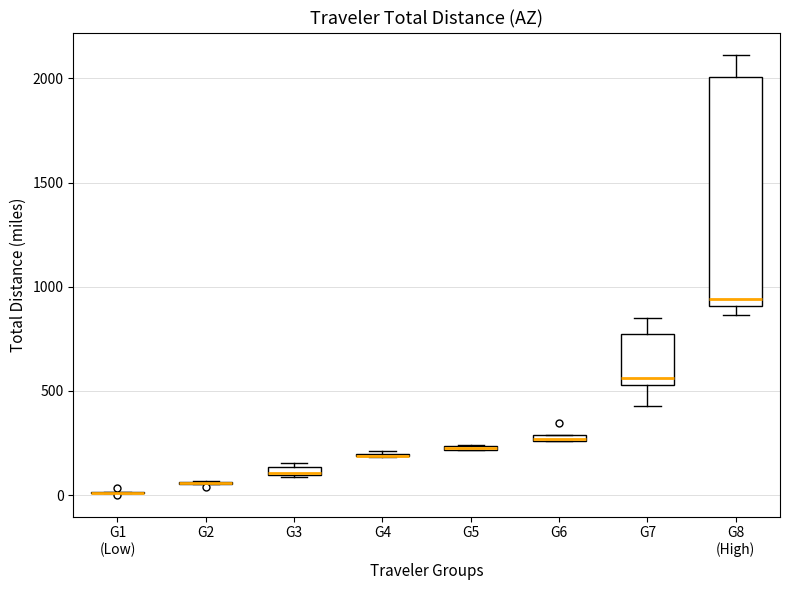

Which box is the tallest, from its lower edge to its upper edge?

G8 (High)